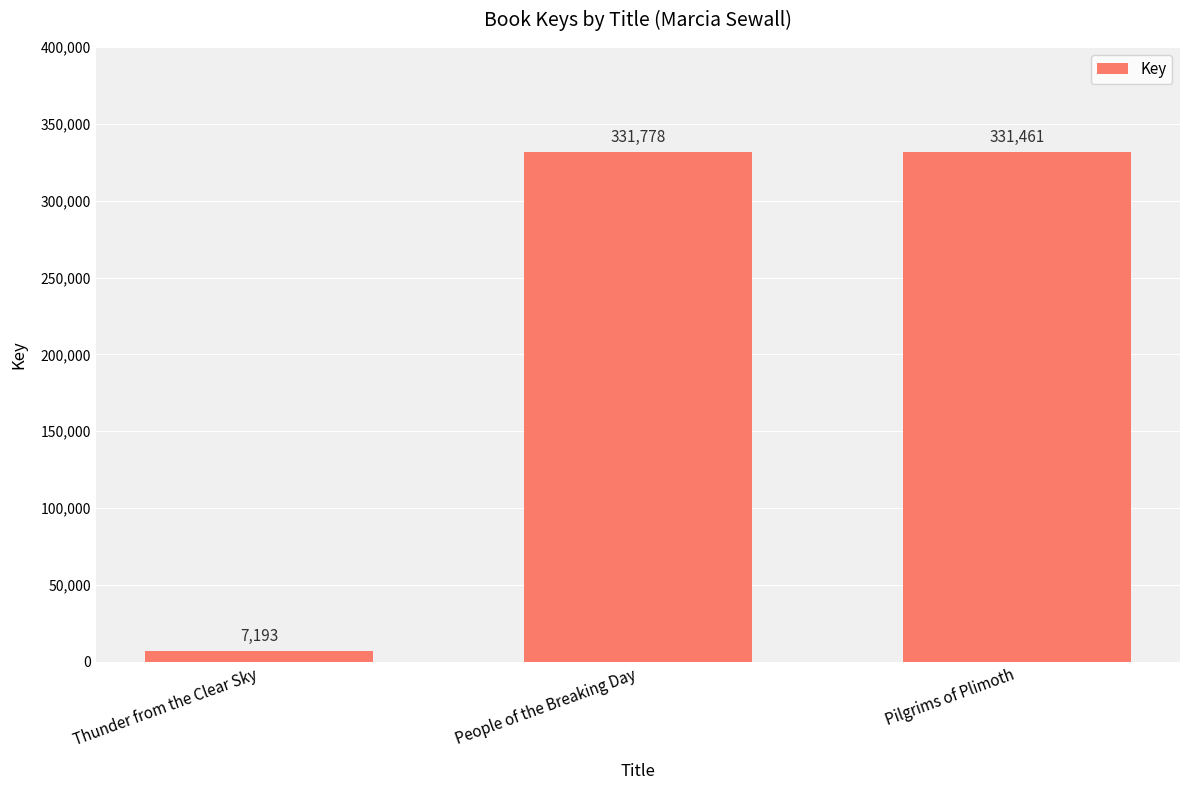

Read the value at Thunder from the Clear Sky.

7193